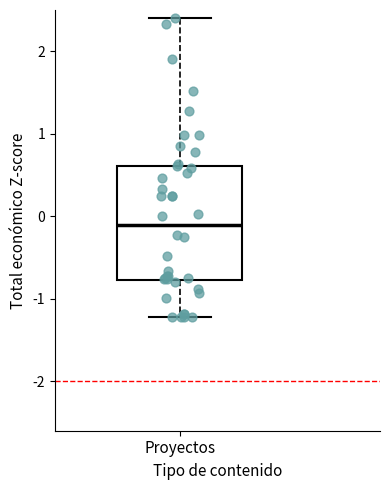

Read this box plot against the y-axis: the position of the median line, the range covered by the box, and the ends of both whiskers. The values are not printed on the chart, so give them approximately, as read against the axis.

median -0.1, box -0.8 to 0.6, whiskers -1.2 to 2.4